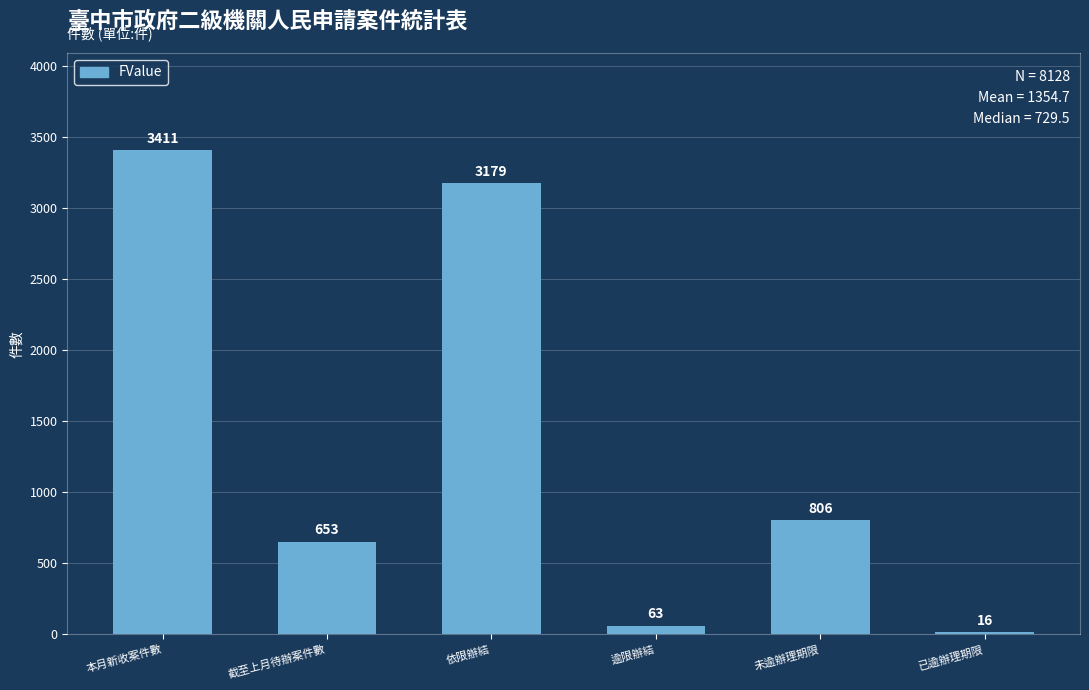

At which label is the value closest to 1713?

未逾辦理期限